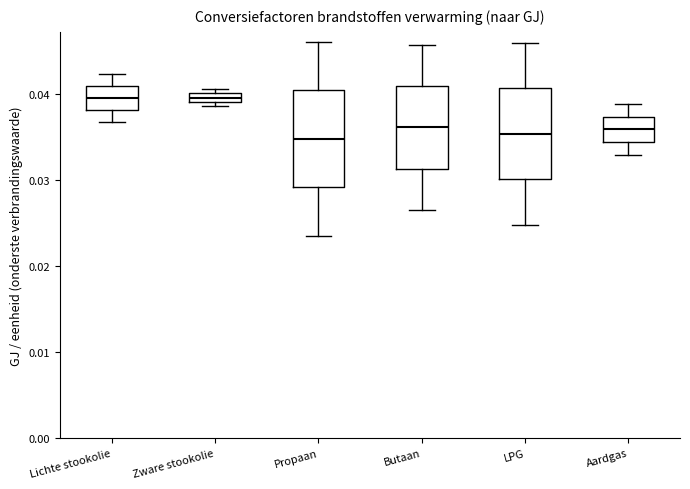

Where does the lower whisker of the box for LPG end on the y-axis? The values are not printed on the chart, so give them approximately, as read against the axis.

0.025